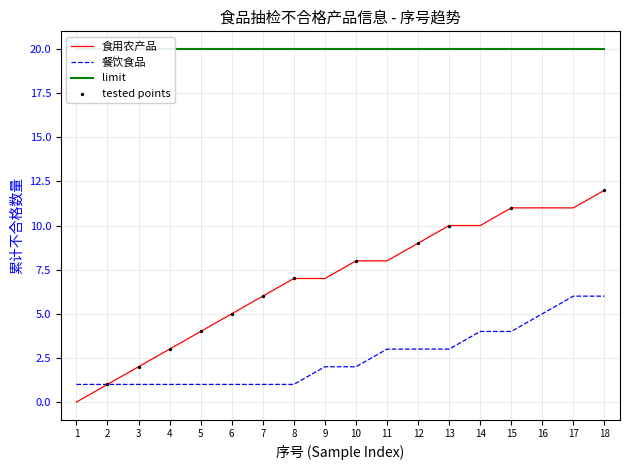

Which series has the widest spread of Y values?

食用农产品